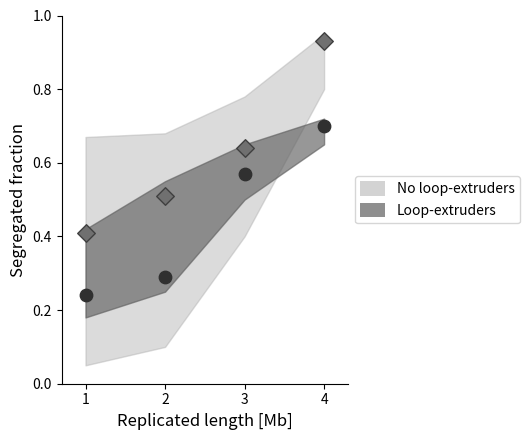

Is the value of loop_upper at 2 greater than the value of loop_lower at 1?

Yes